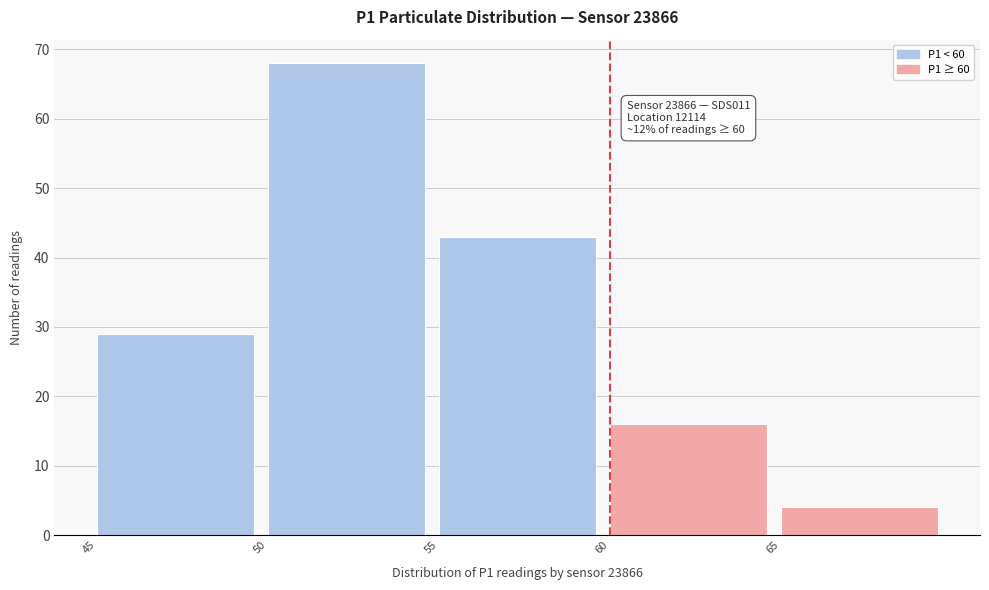

Over which range of the x-axis is the bar tallest?

50 to 55